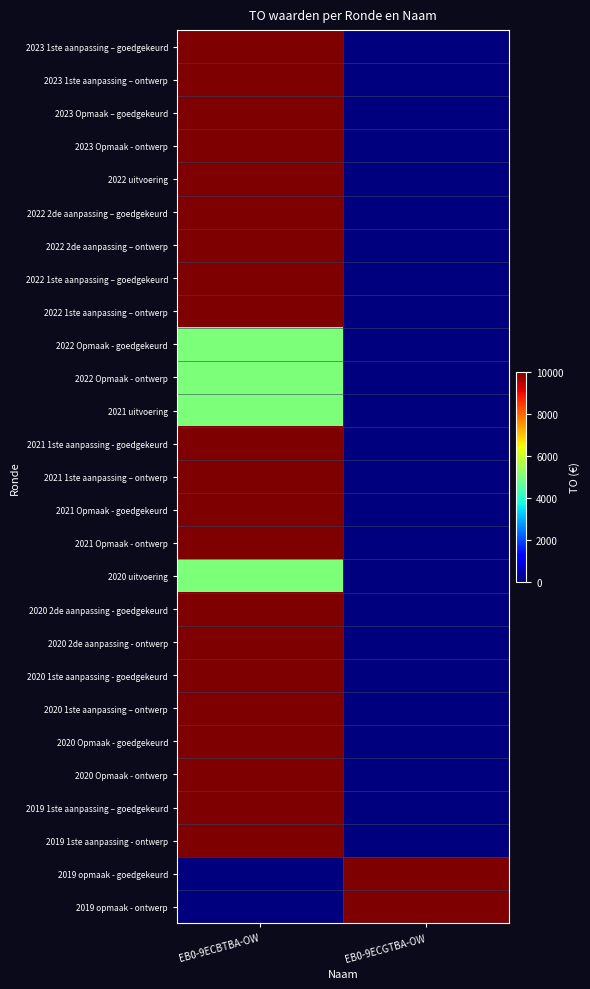

List the series in order of their peak value, highest first.

2023 1ste aanpassing – goedgekeurd, 2023 1ste aanpassing – ontwerp, 2023 Opmaak – goedgekeurd, 2023 Opmaak - ontwerp, 2022 uitvoering, 2022 2de aanpassing – goedgekeurd, 2022 2de aanpassing – ontwerp, 2022 1ste aanpassing – goedgekeurd, 2022 1ste aanpassing – ontwerp, 2021 1ste aanpassing - goedgekeurd, 2021 1ste aanpassing – ontwerp, 2021 Opmaak - goedgekeurd, 2021 Opmaak - ontwerp, 2020 2de aanpassing - goedgekeurd, 2020 2de aanpassing - ontwerp, 2020 1ste aanpassing - goedgekeurd, 2020 1ste aanpassing – ontwerp, 2020 Opmaak - goedgekeurd, 2020 Opmaak - ontwerp, 2019 1ste aanpassing – goedgekeurd, 2019 1ste aanpassing - ontwerp, 2019 opmaak - goedgekeurd, 2019 opmaak - ontwerp, 2022 Opmaak - goedgekeurd, 2022 Opmaak - ontwerp, 2021 uitvoering, 2020 uitvoering